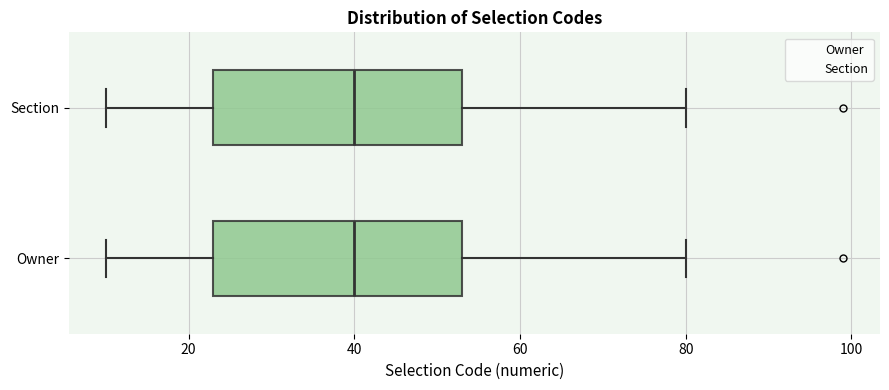

Where does the right whisker of the box for Owner end on the x-axis? The values are not printed on the chart, so give them approximately, as read against the axis.

80